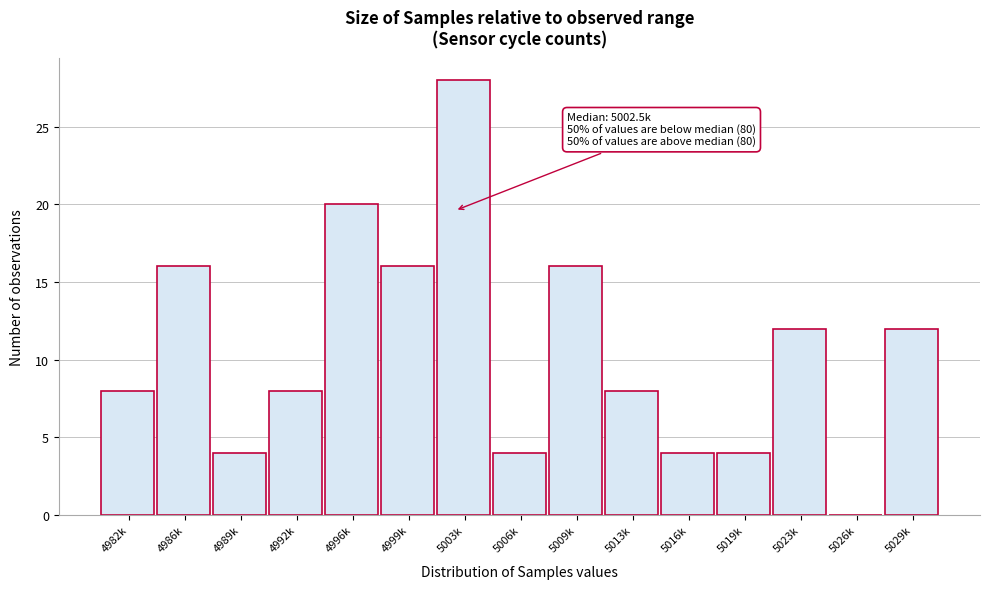

Reading left to right, extract all data points from this chart.

4982k=8	4986k=16	4989k=4	4992k=8	4996k=20	4999k=16	5003k=28	5006k=4	5009k=16	5013k=8	5016k=4	5019k=4	5023k=12	5026k=0	5029k=12